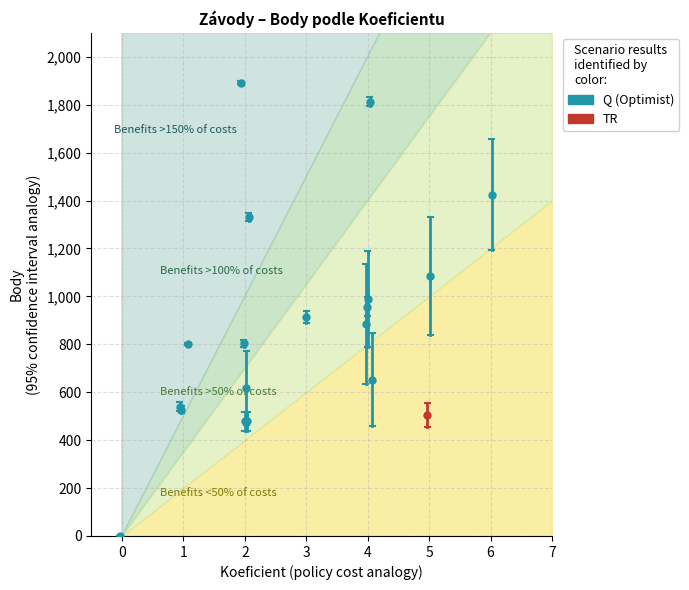

What is the sum of the Q values at 1 and 0?

2170